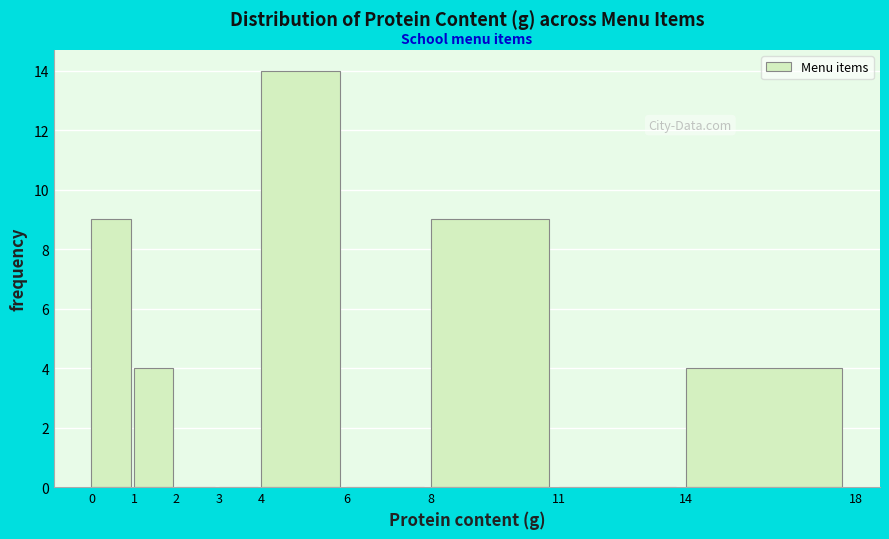

Over which range of the x-axis is the bar tallest?

4 to 6